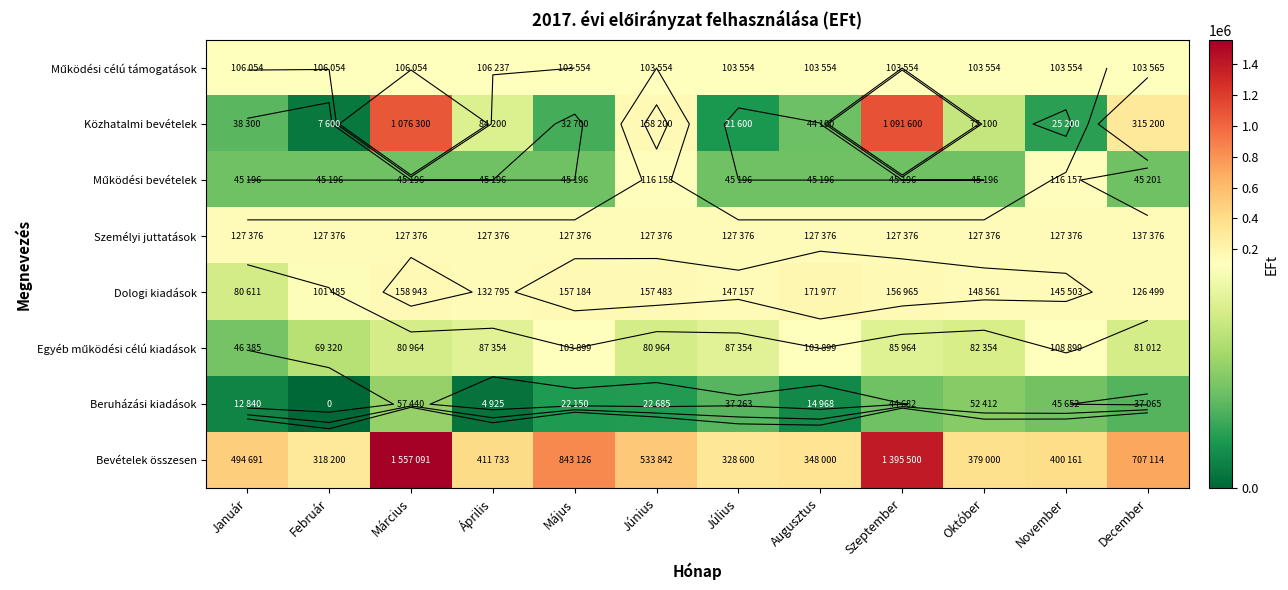

At which category is the sum across all series the highest?

Március